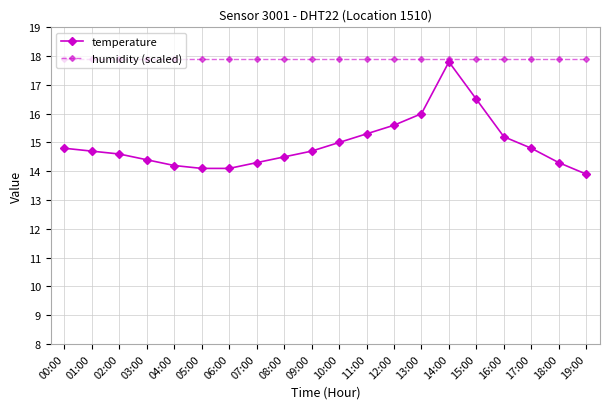

Rank the series by their average value, from highest to lowest.

humidity (scaled), temperature